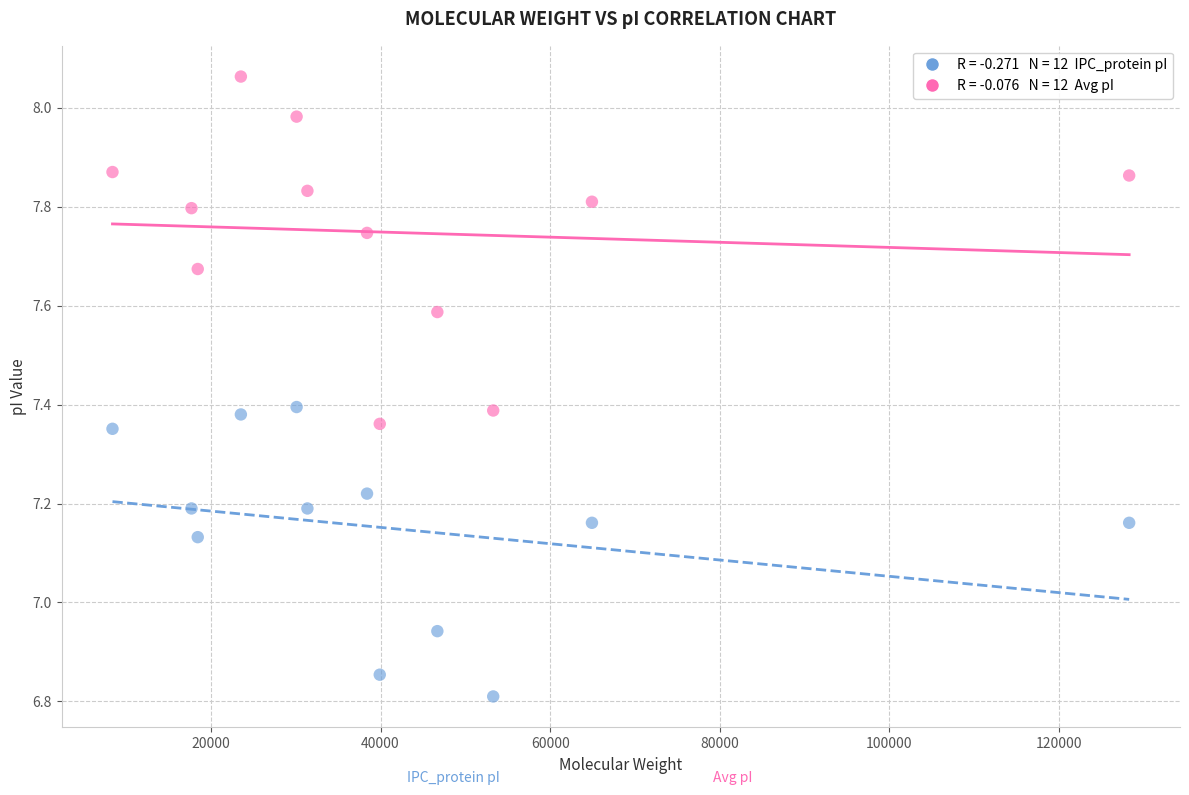

Across all data points, what is the range of Y values (max minus min)?

1.3